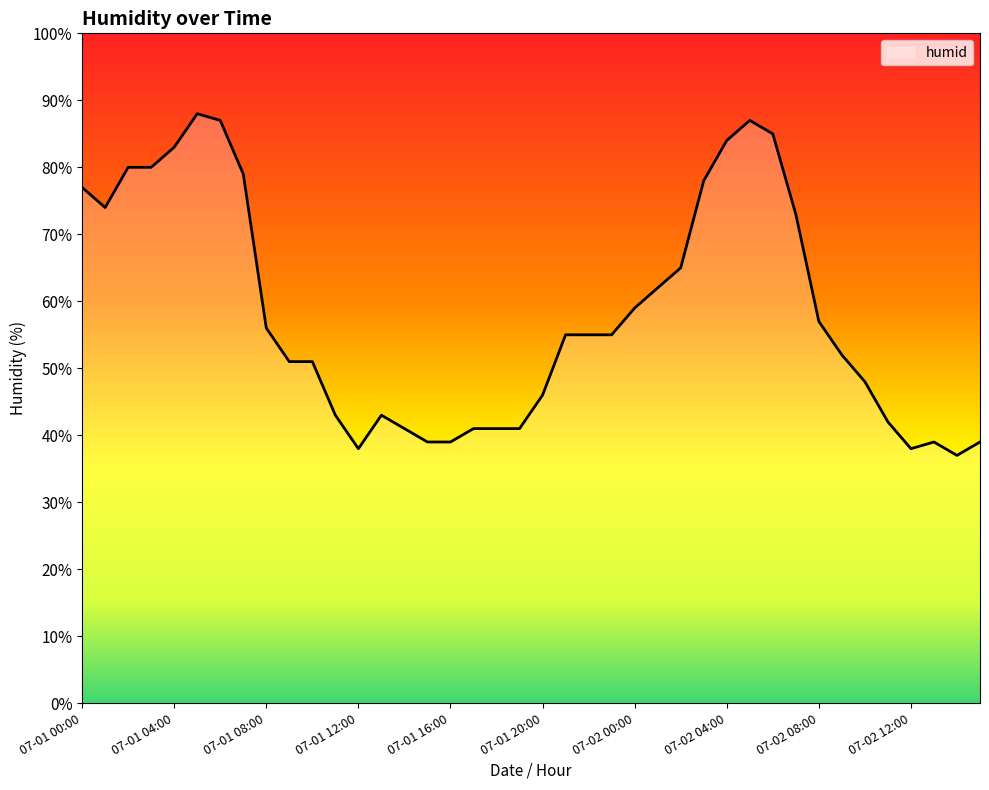

What is the maximum value shown in the chart?

88